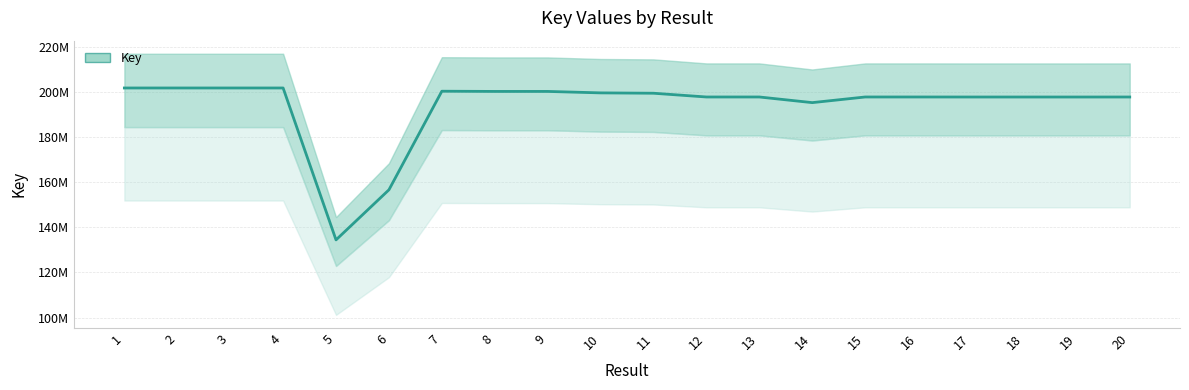

What is the change in value from 12 to 16?

+373.9